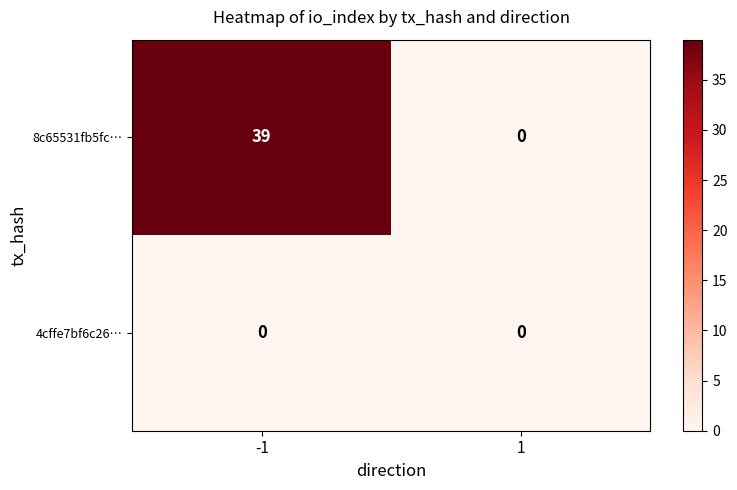

Reading left to right, transcribe all the data shown in this chart.

8c65531fb5fc…: -1=39	1=0
4cffe7bf6c26…: -1=0	1=0